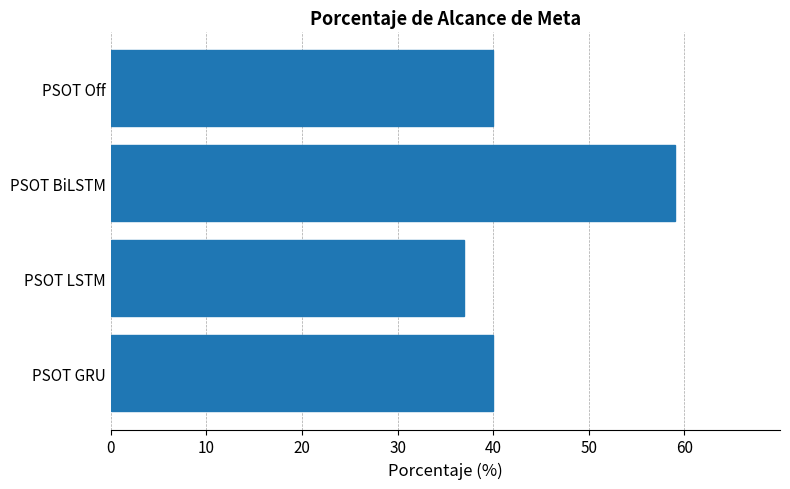

What is the ratio of the value at PSOT GRU to the value at PSOT BiLSTM?

0.7